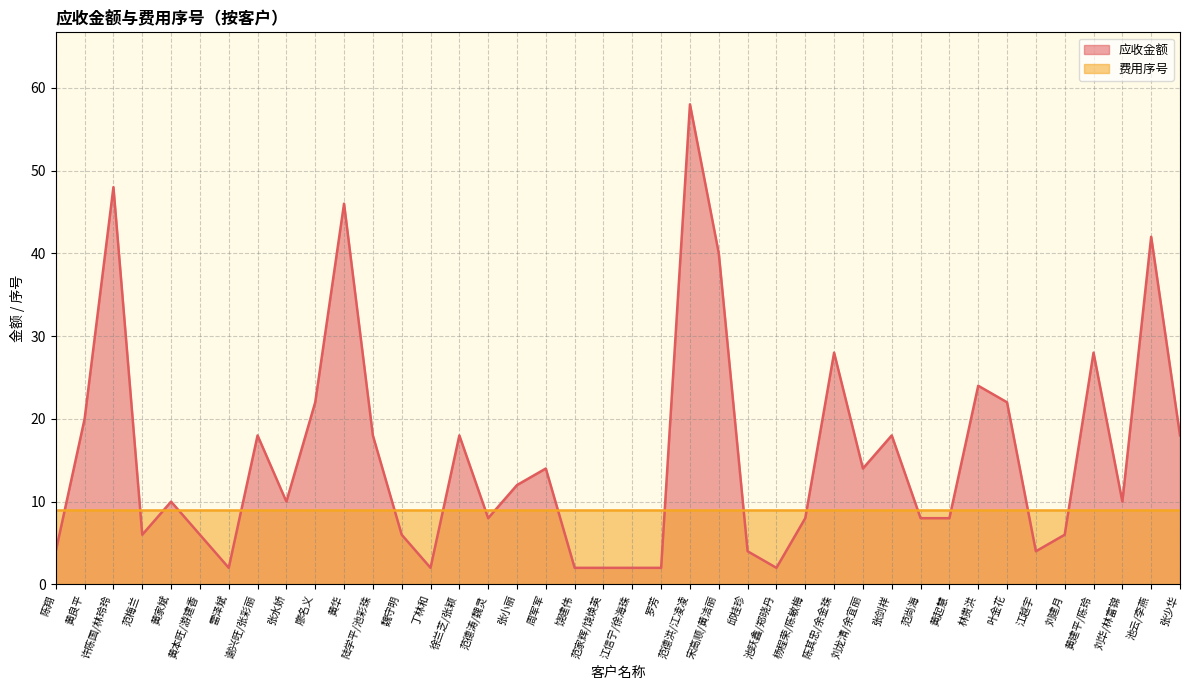

Where does the data first go above 10?

黄良平